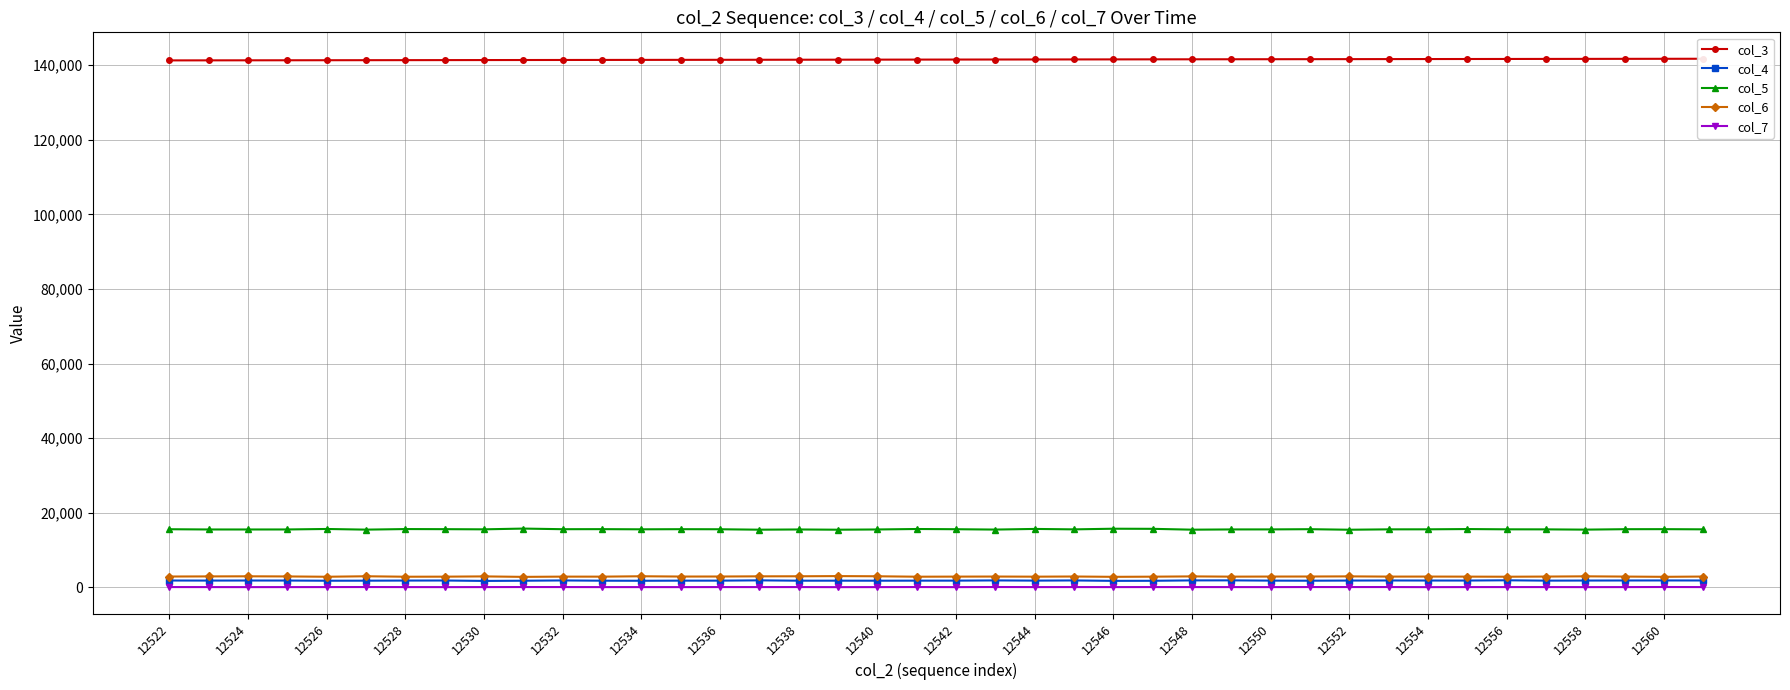

True or false: col_5 has more than 1 interior local peaks.

True